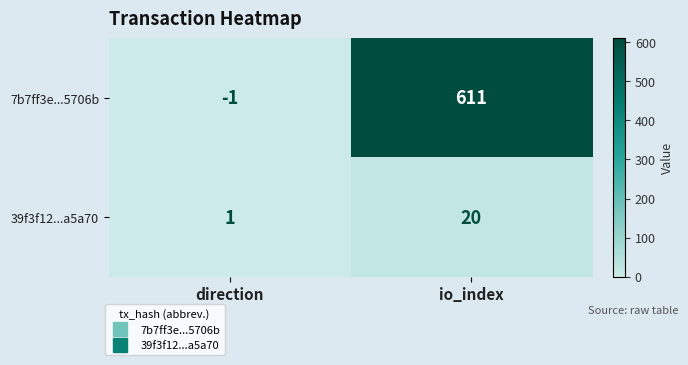

How many categories are shown in the chart?

2